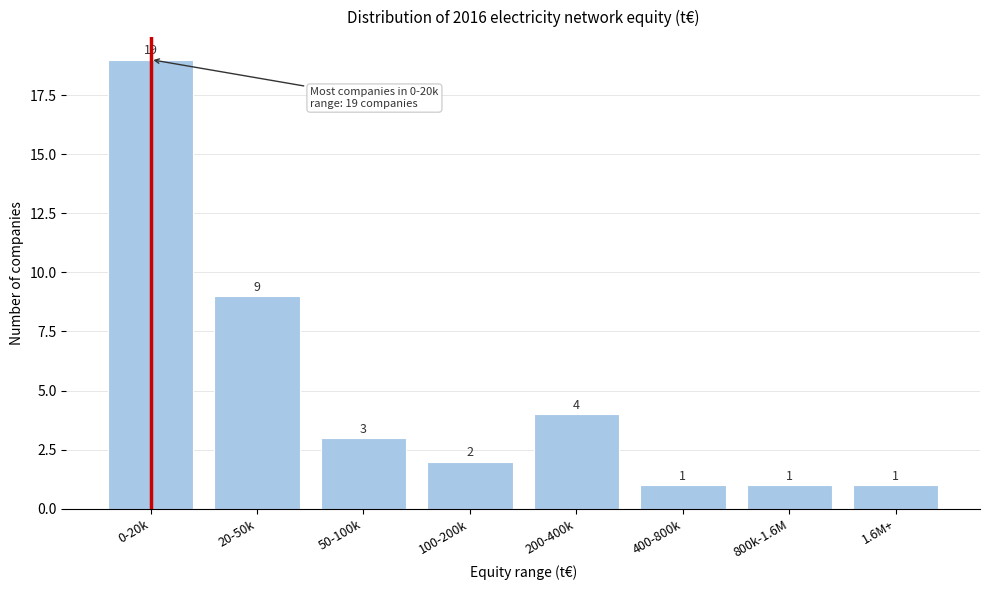

Reading left to right, transcribe all the data shown in this chart.

19	9	3	2	4	1	1	1